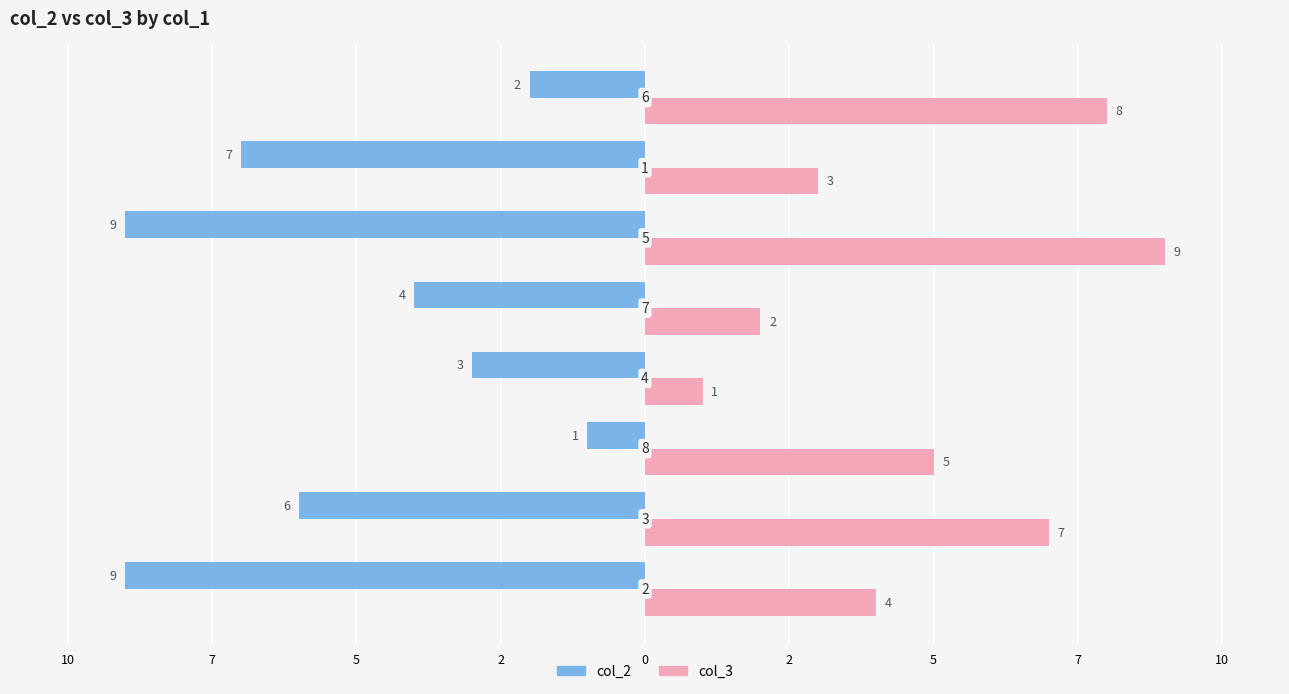

What are all the series names shown in the legend?

col_2, col_3